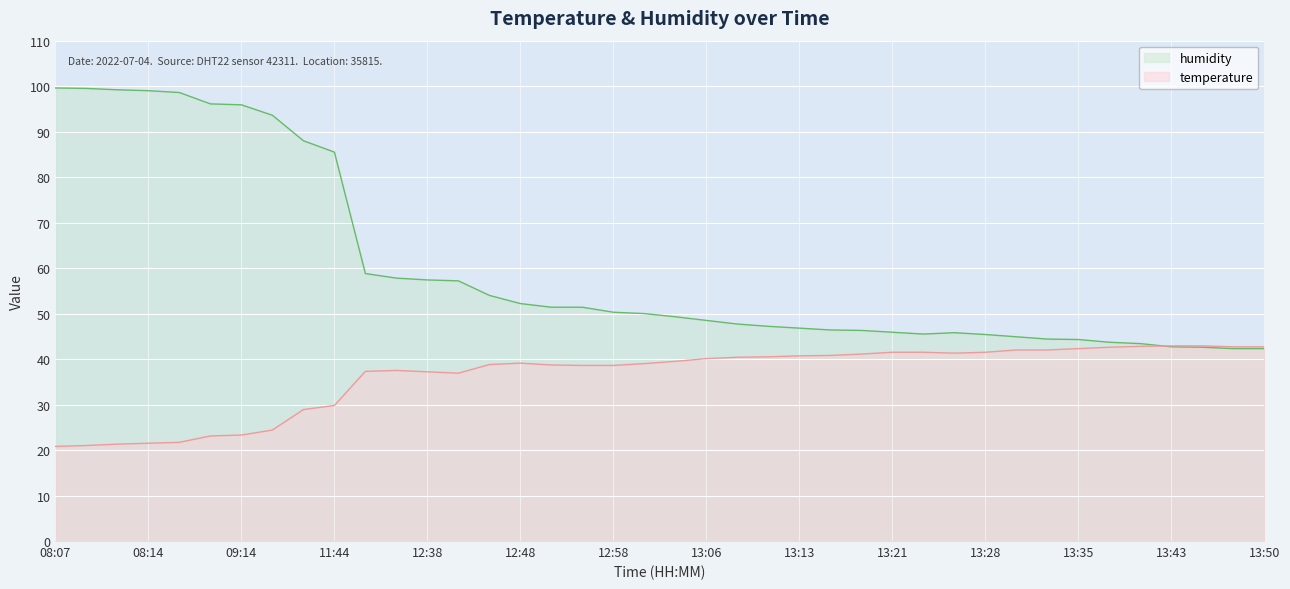

At which category does humidity reach its first local peak?

13:26